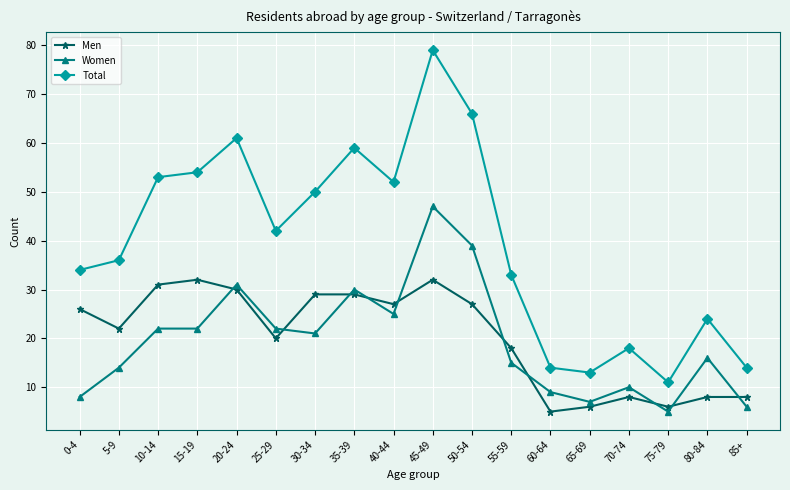

True or false: Total and Women cross at least once.

False